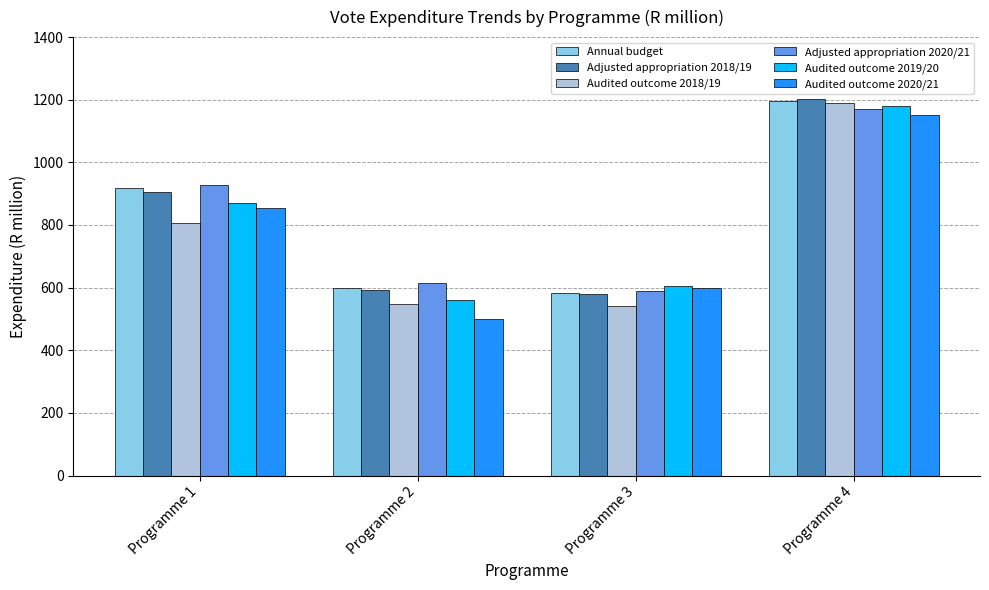

What is the value of the Annual budget bar at the 3rd from the left?

582.6